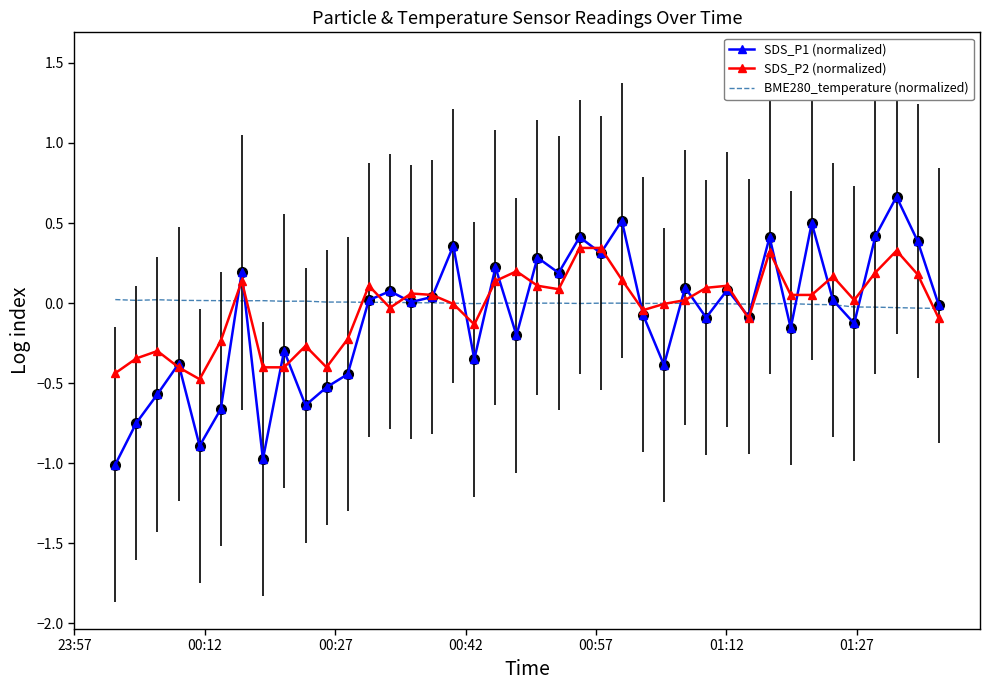

Which series has the largest range (max minus min)?

SDS_P1 (normalized)